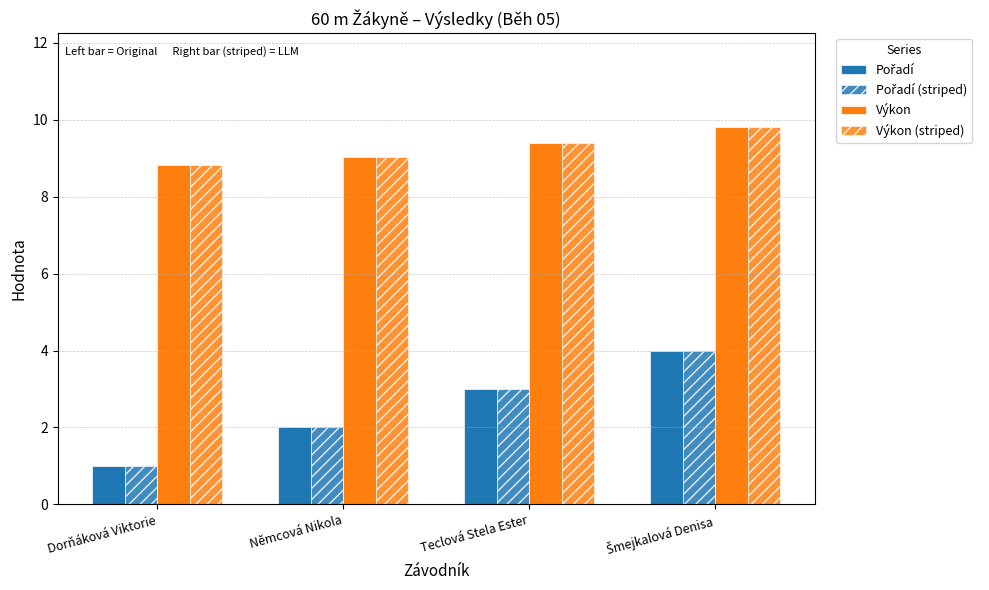

What is the label of the 4th bar from the right?

Dorňáková Viktorie